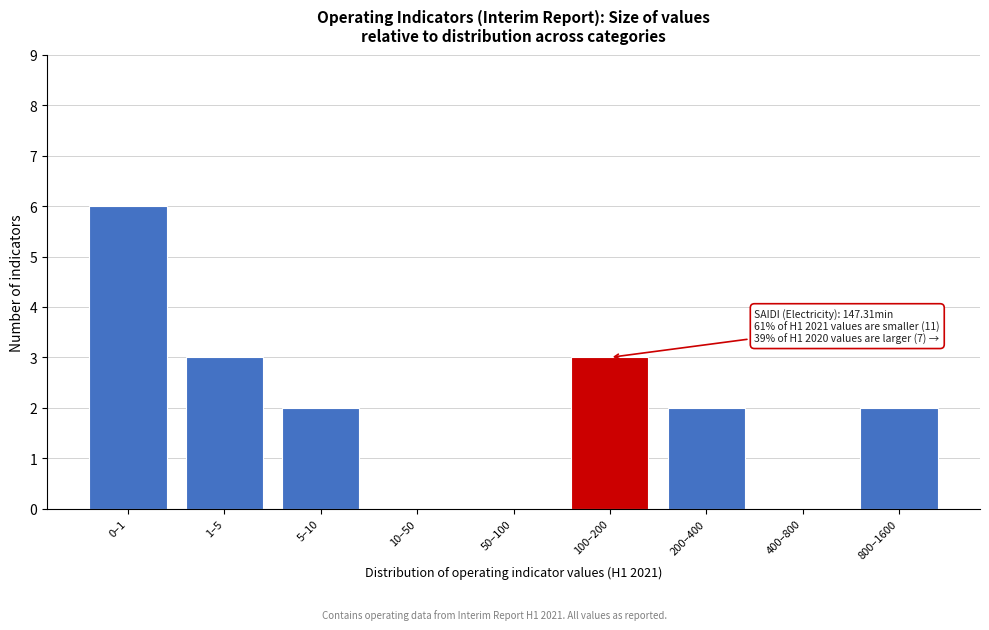

Reading left to right, what are all the values shown in this chart?

0–1=6	1–5=3	5–10=2	10–50=0	50–100=0	100–200=3	200–400=2	400–800=0	800–1600=2